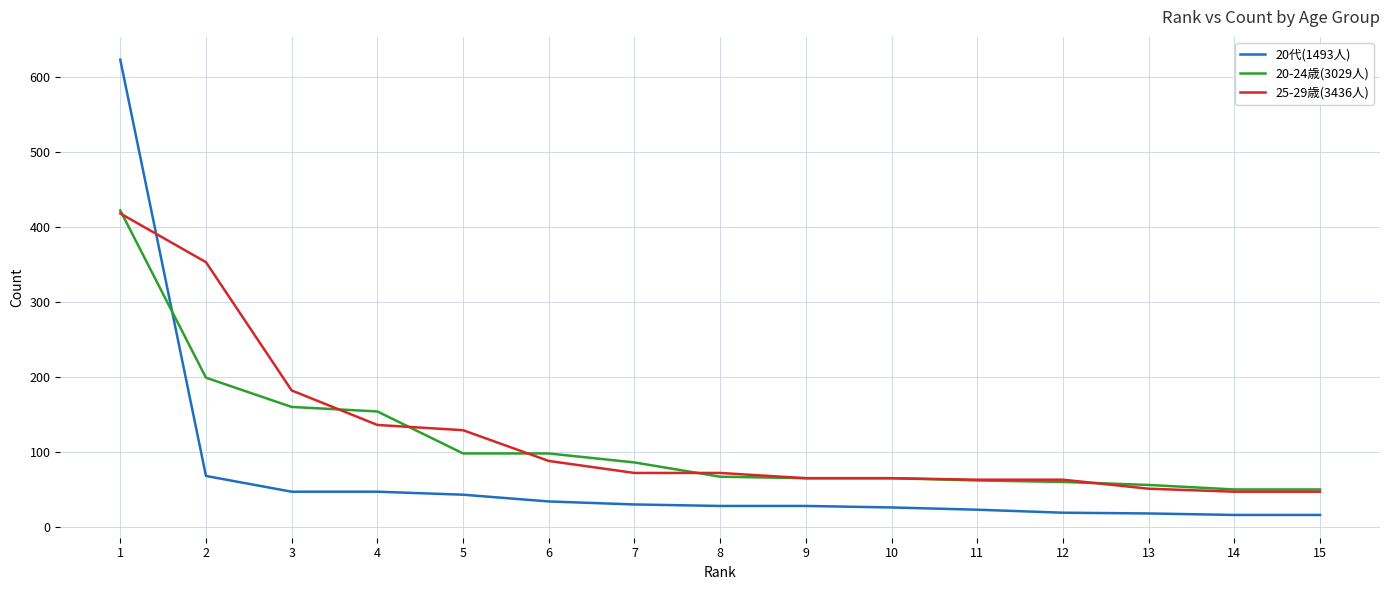

What is the maximum value shown in the chart?

623